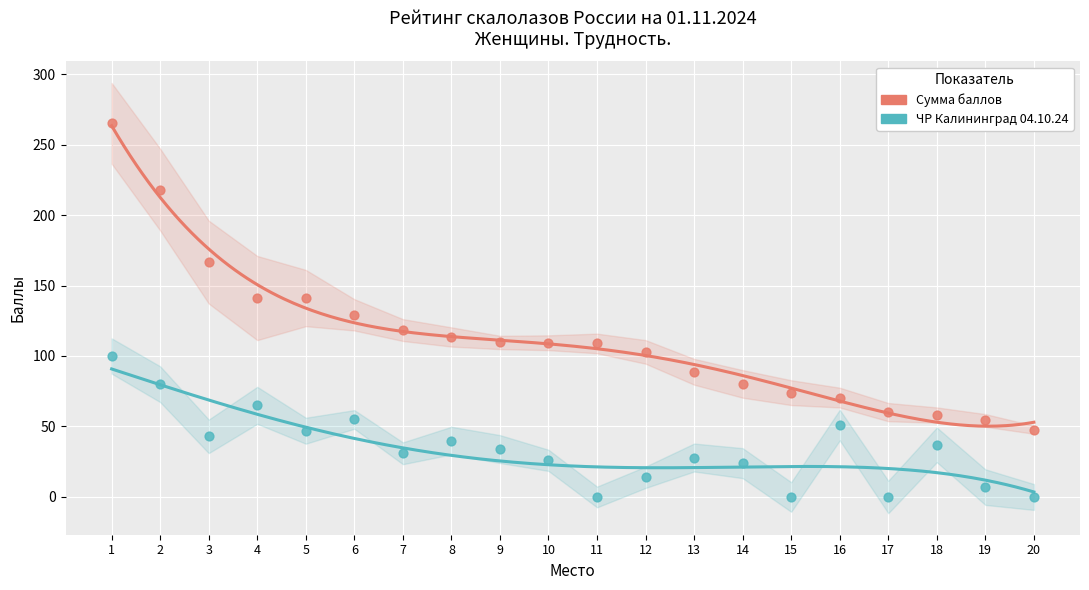

Which series contains the lowest Y value?

ЧР Калининград 04.10.24